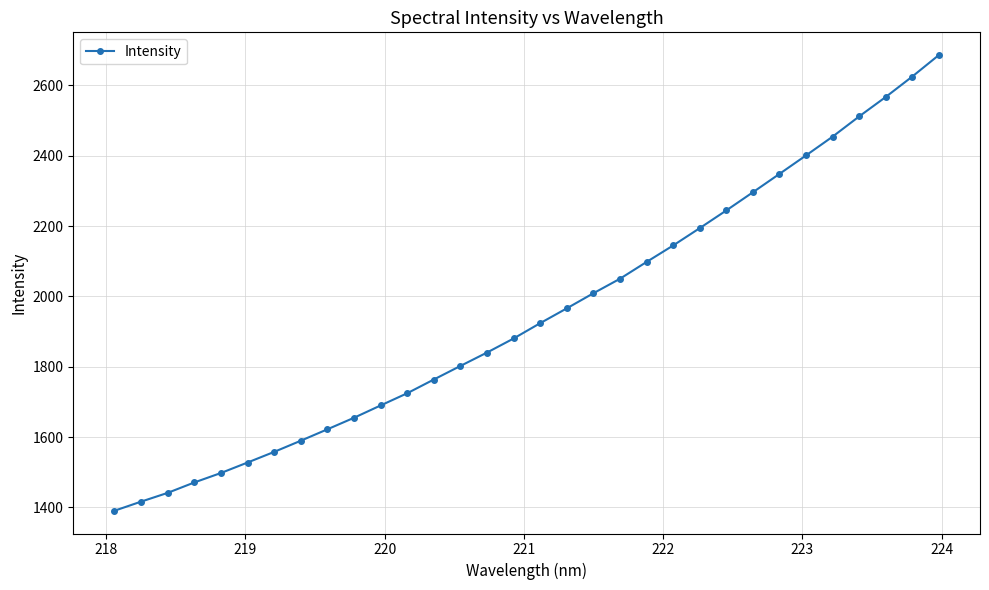

What is the value of the 3rd point from the left?

1441.5